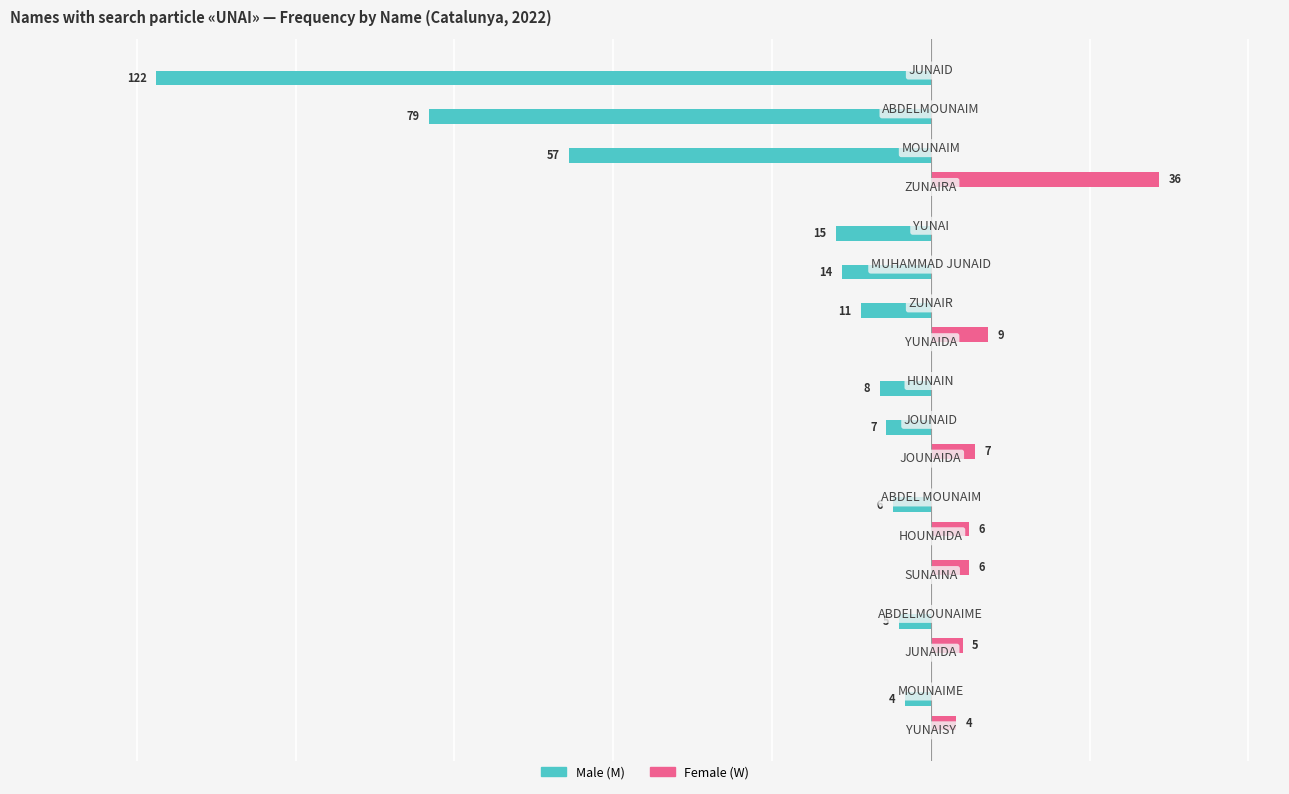

Which series has the largest total across all categories?

Female (W)